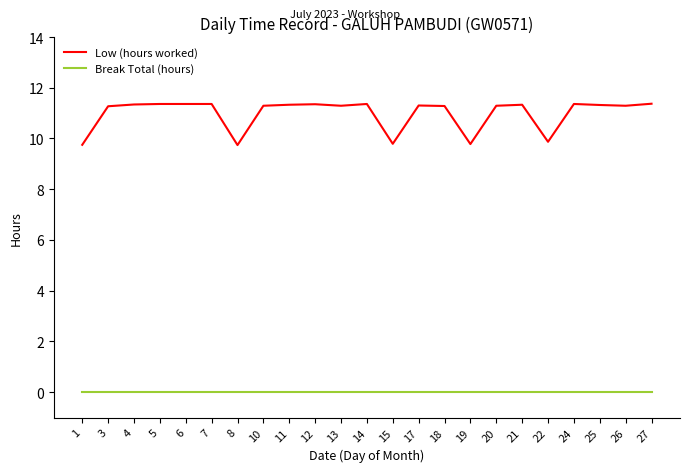

What is the difference between the highest and lowest values at 19?

9.8